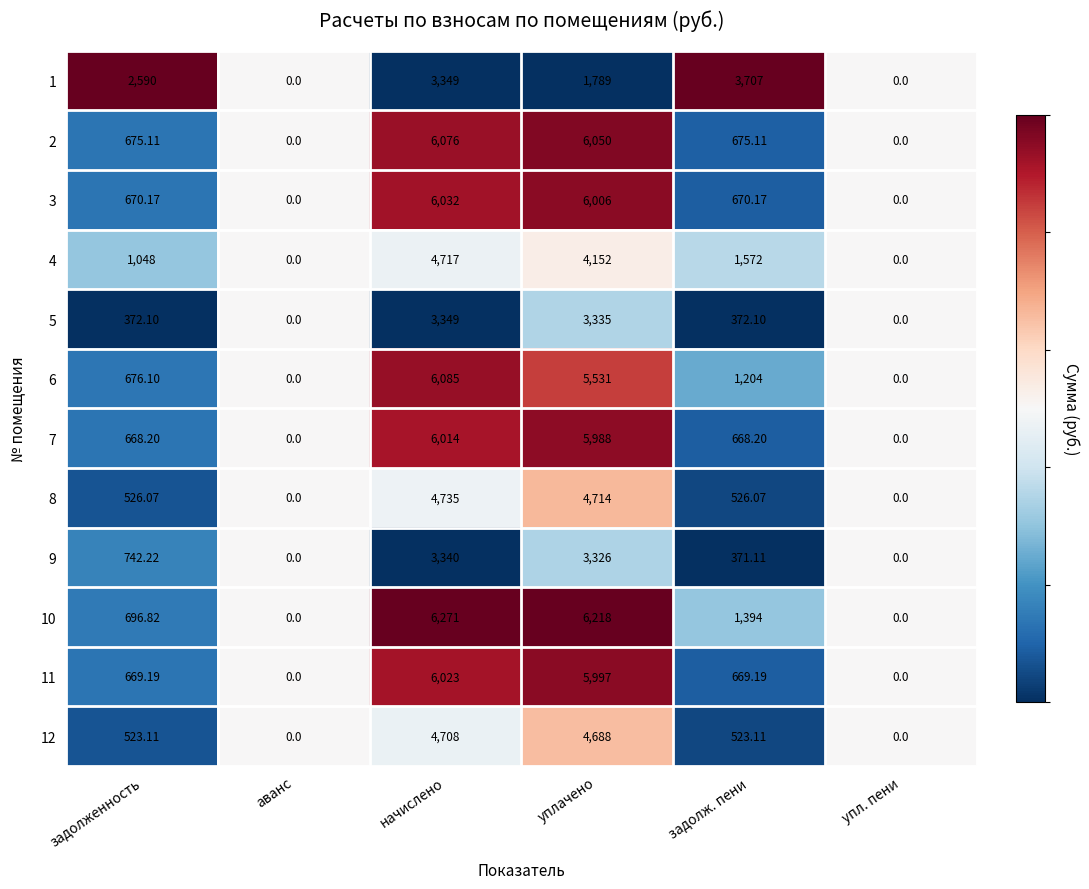

Which series has the largest range (max minus min)?

10